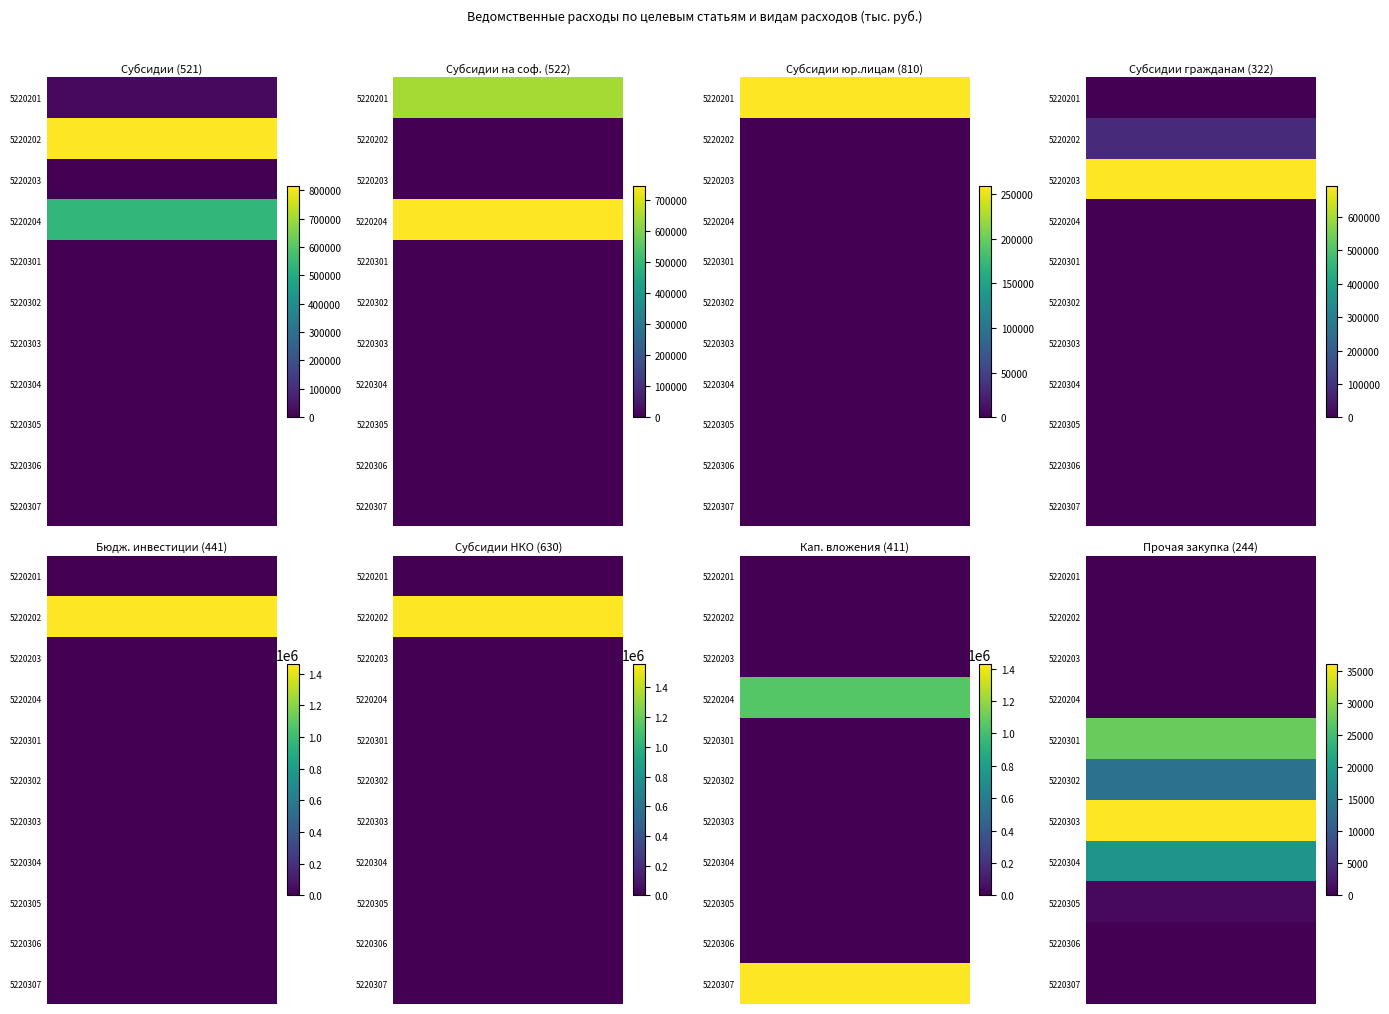

What is the difference between the highest and lowest values at 521?

814681